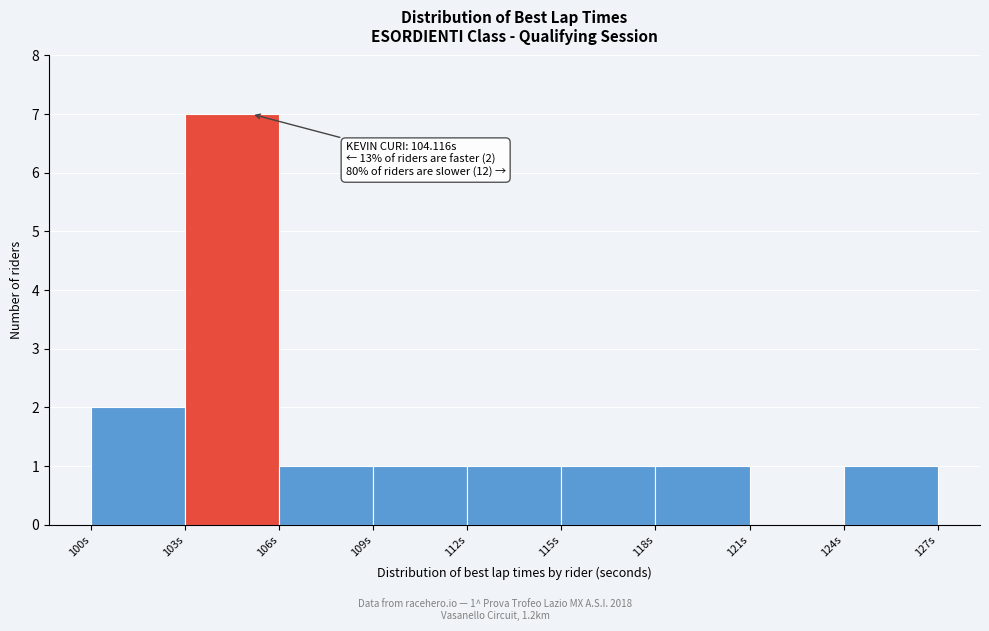

Which range on the x-axis has the tallest bar?

103 to 106